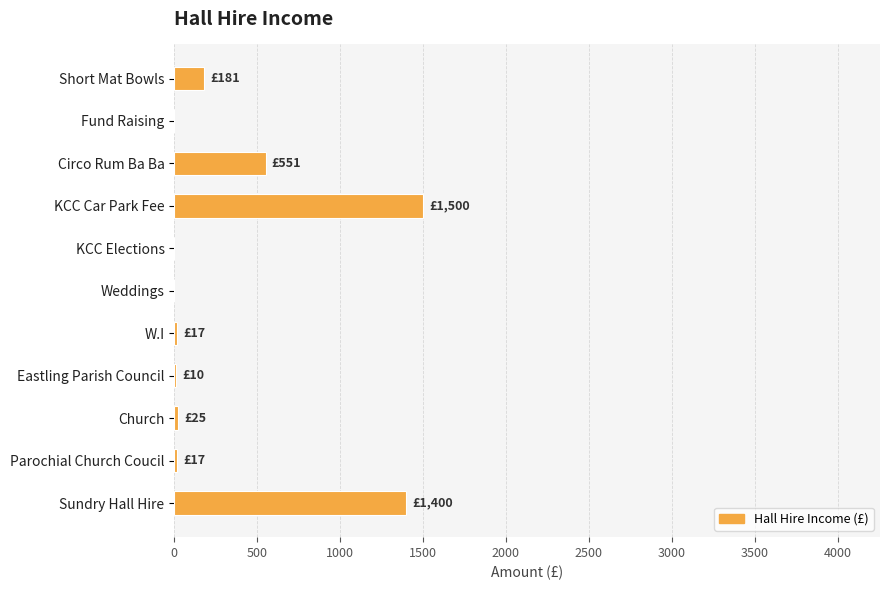

Is it true that the value at Fund Raising is -1036?

False